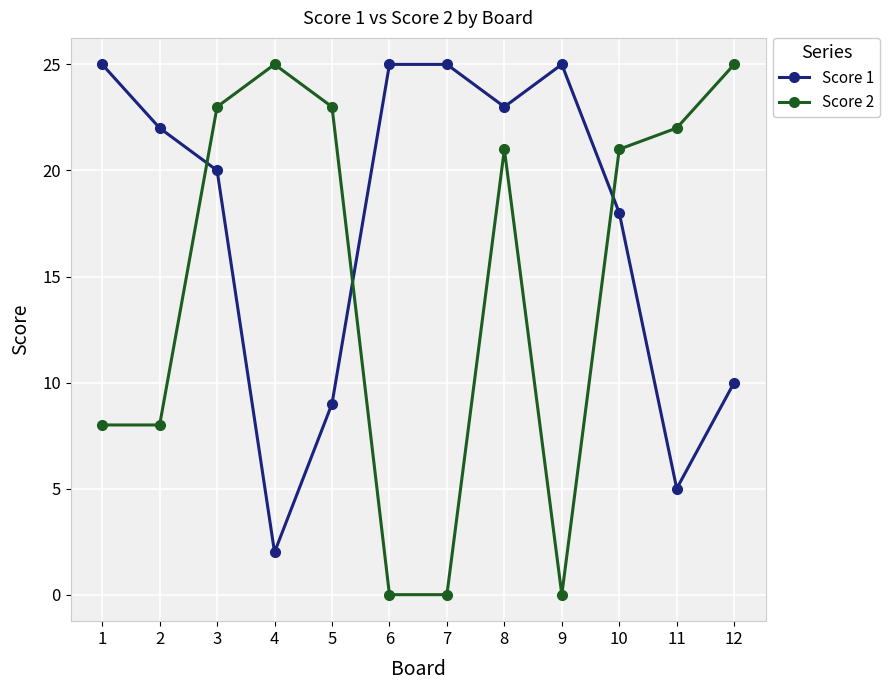

Where is the first local maximum for Score 2?

4